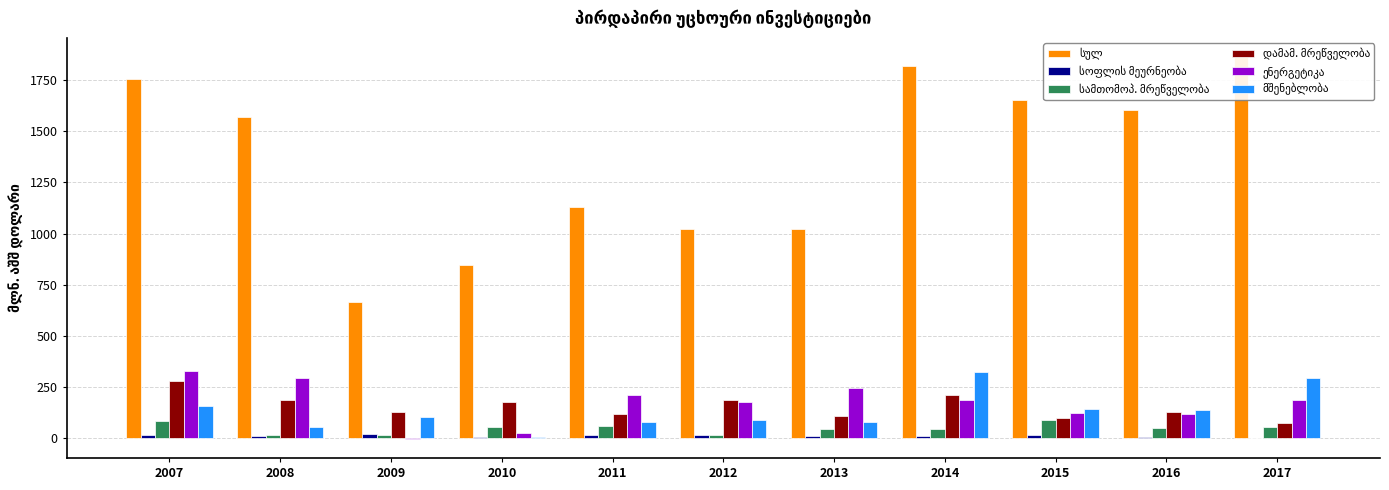

Where does the სამთომოპ. მრეწველობა series first go above 50?

2007